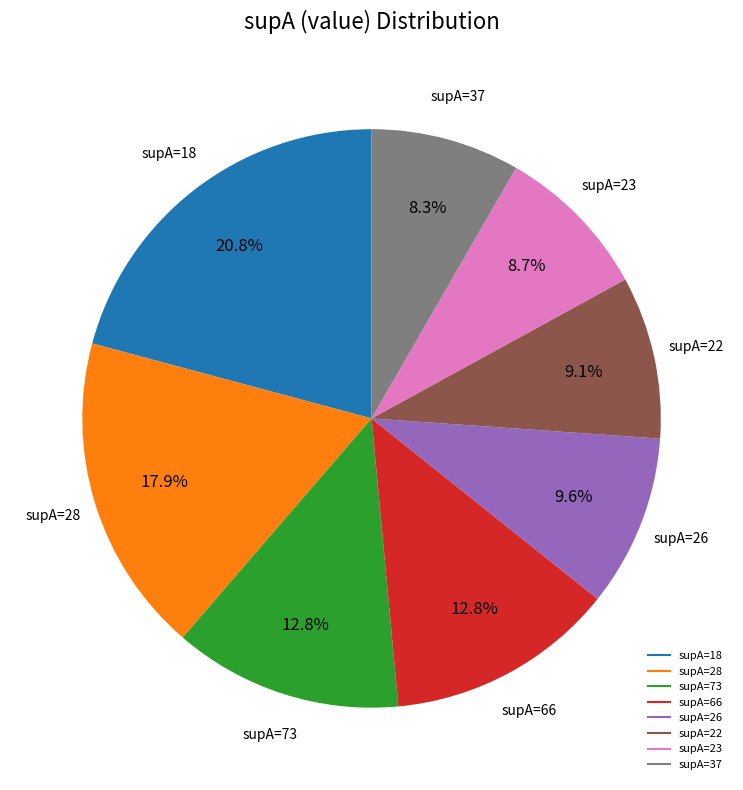

Does any single category account for the majority?

No